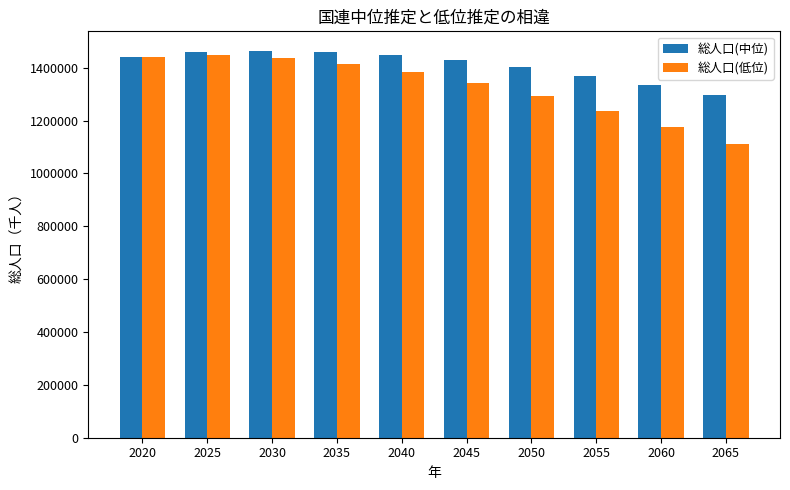

What value does the 総人口(低位) series have at 2050, to the nearest 10?

1293620